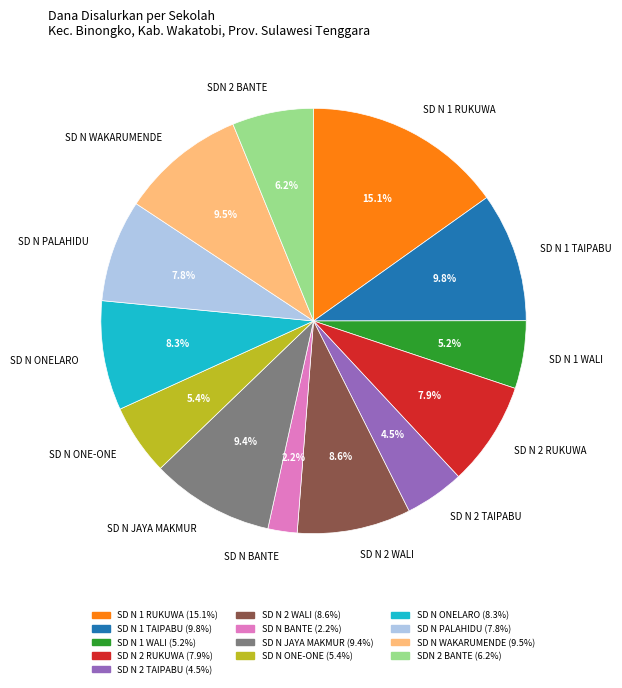

Does any single category account for the majority?

No